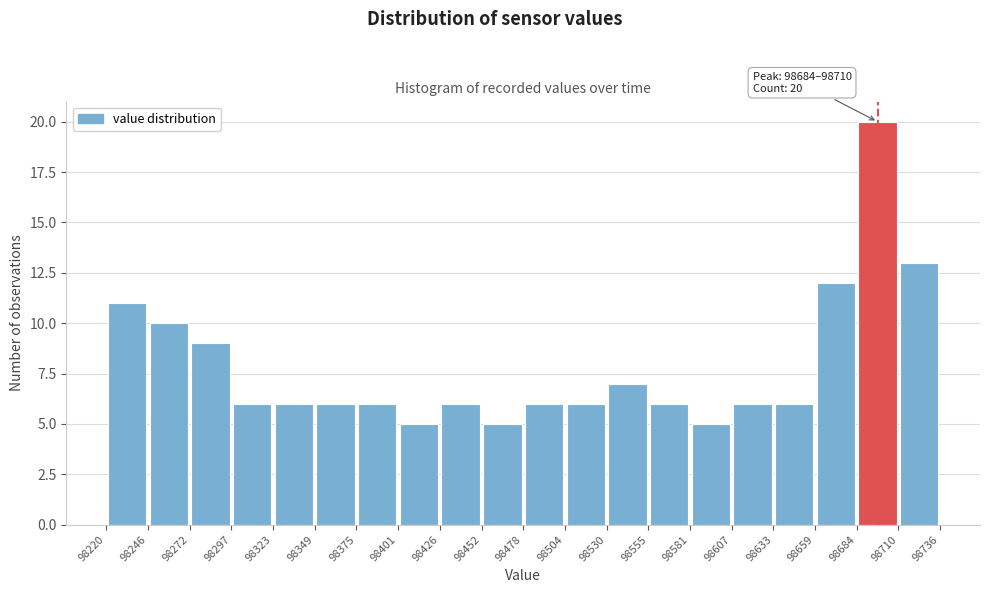

Over which range of the x-axis is the bar tallest?

98684 to 98710